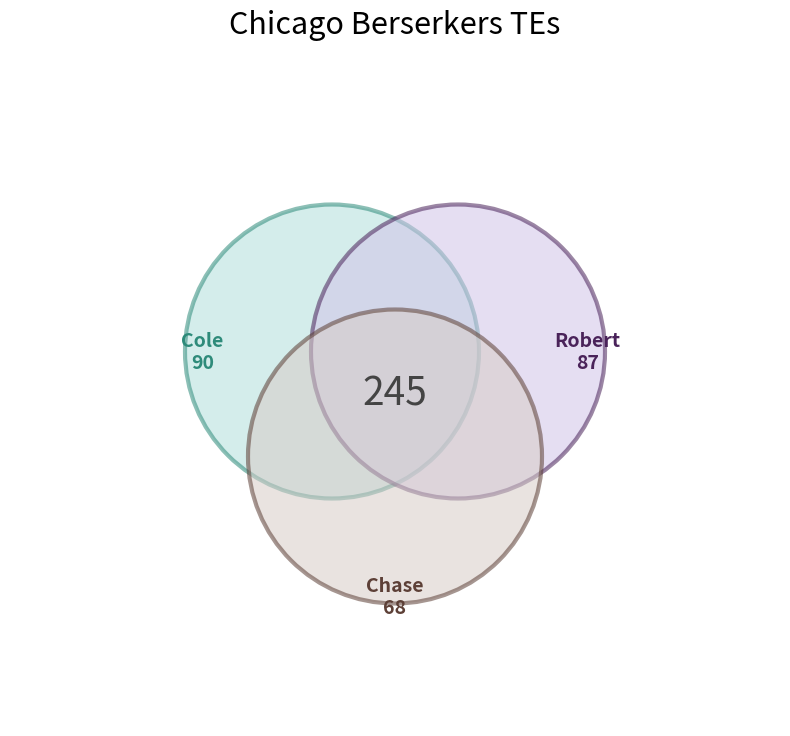

The Robert slice represents 24% of the pie. True or false?

False